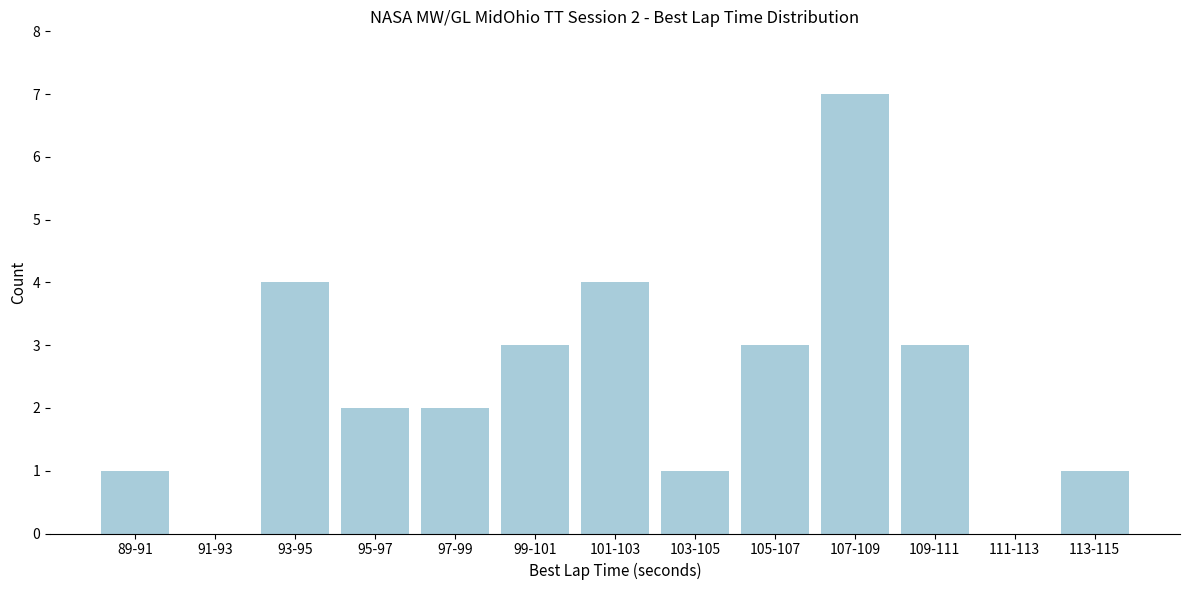

Reading left to right, what are all the values shown in this chart?

89-91=1	91-93=0	93-95=4	95-97=2	97-99=2	99-101=3	101-103=4	103-105=1	105-107=3	107-109=7	109-111=3	111-113=0	113-115=1